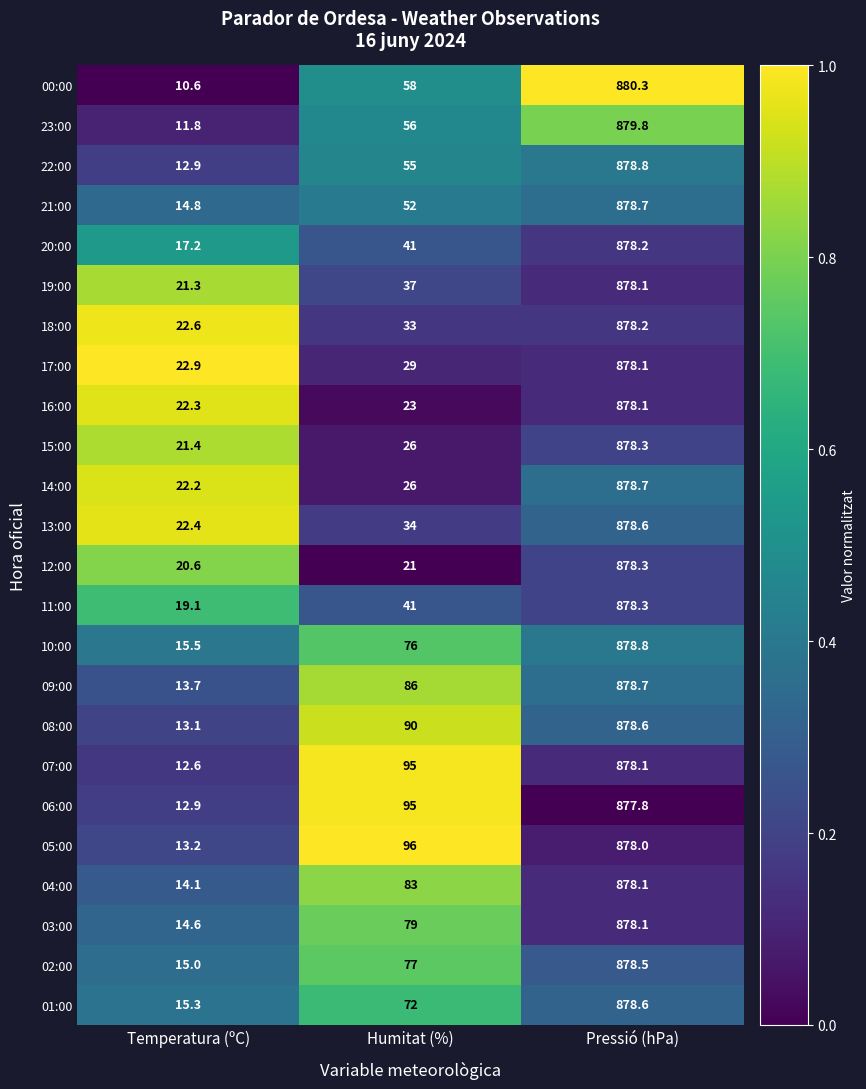

What is the greatest value displayed?

880.3